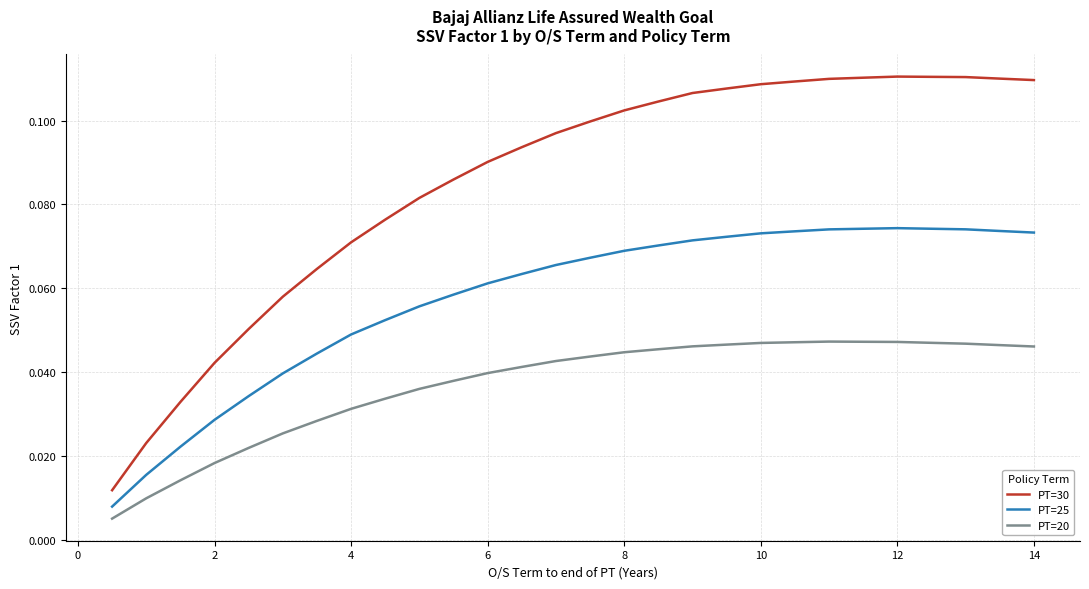

True or false: PT=30 and PT=25 intersect in this chart.

False